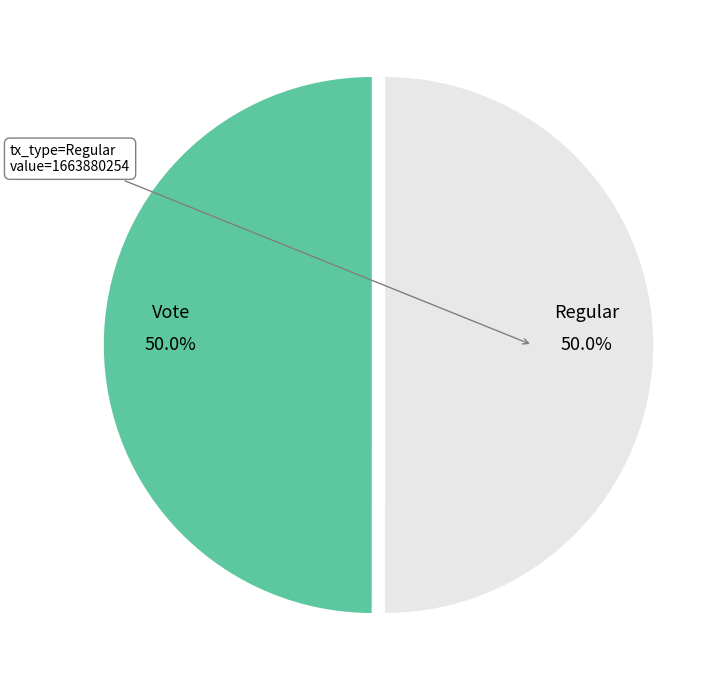

How many slices are in this pie chart?

2